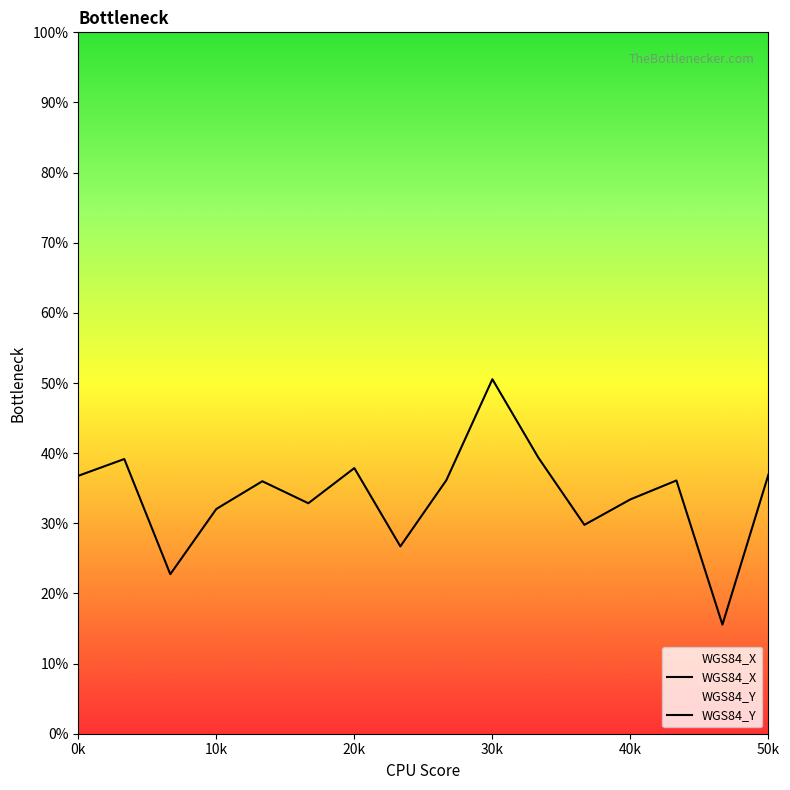

Which series has the largest total across all categories?

WGS84_Y